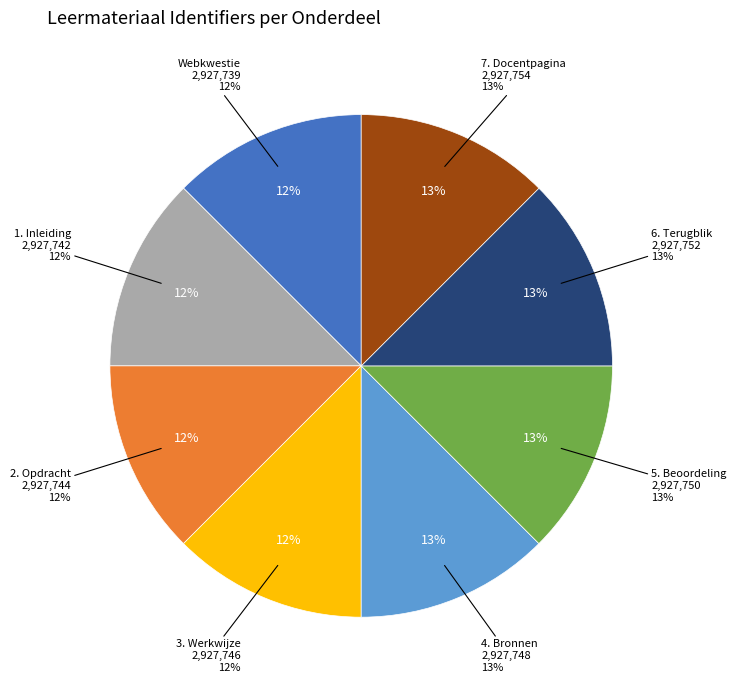

What is the smallest slice in the pie chart?

Webkwestie